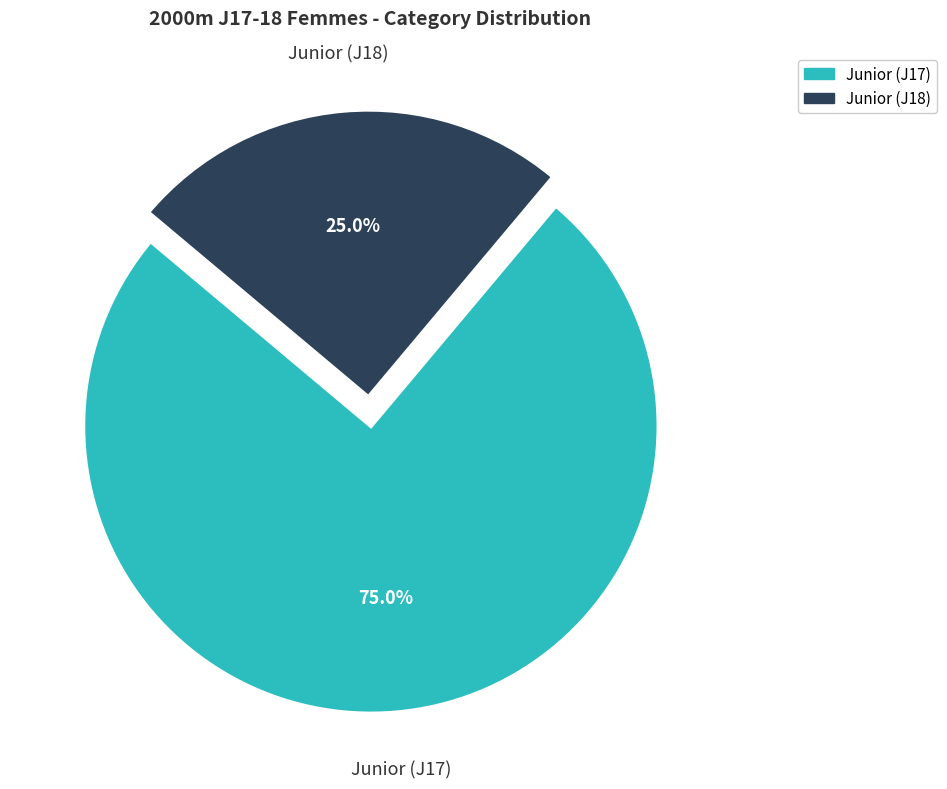

Between Junior (J18) and Junior (J17), which is larger?

Junior (J17)